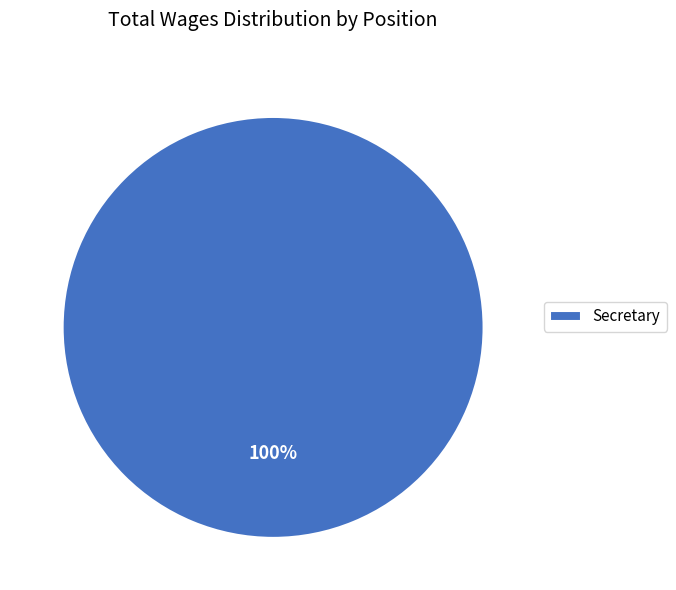

Is there a majority slice in this chart?

Yes